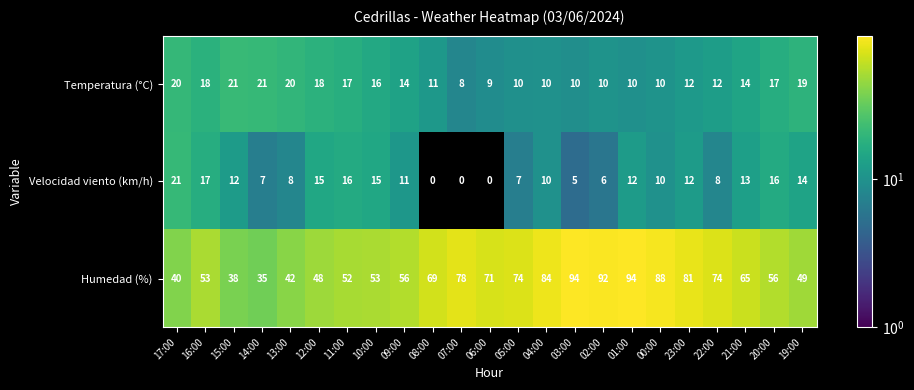

True or false: Humedad (%) has a value of 30 at 23:00.

False